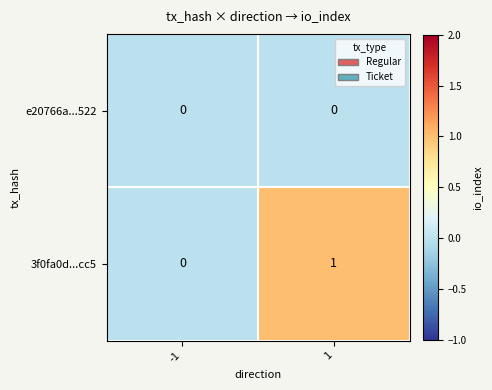

Reading left to right, what are all the values shown in this chart?

e20766a...522: -1=0	1=0
3f0fa0d...cc5: -1=0	1=1